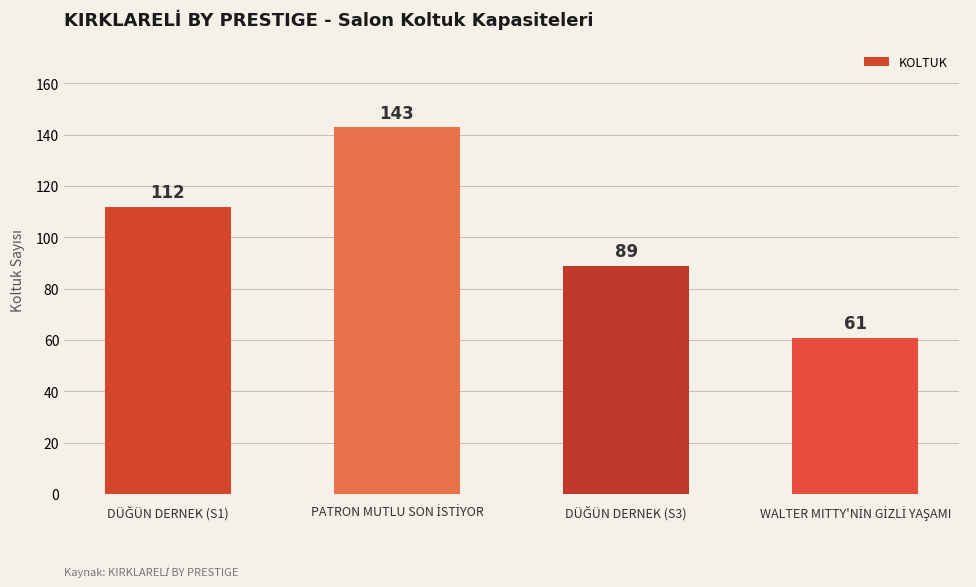

Reading left to right, what are all the values shown in this chart?

112	143	89	61